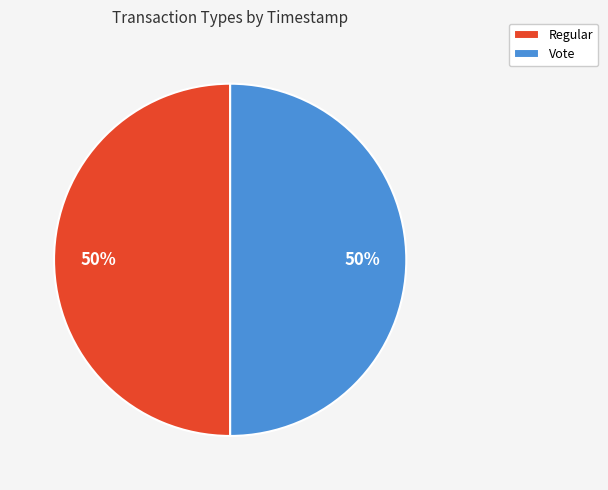

Is the sum of Vote and Regular greater than half?

Yes